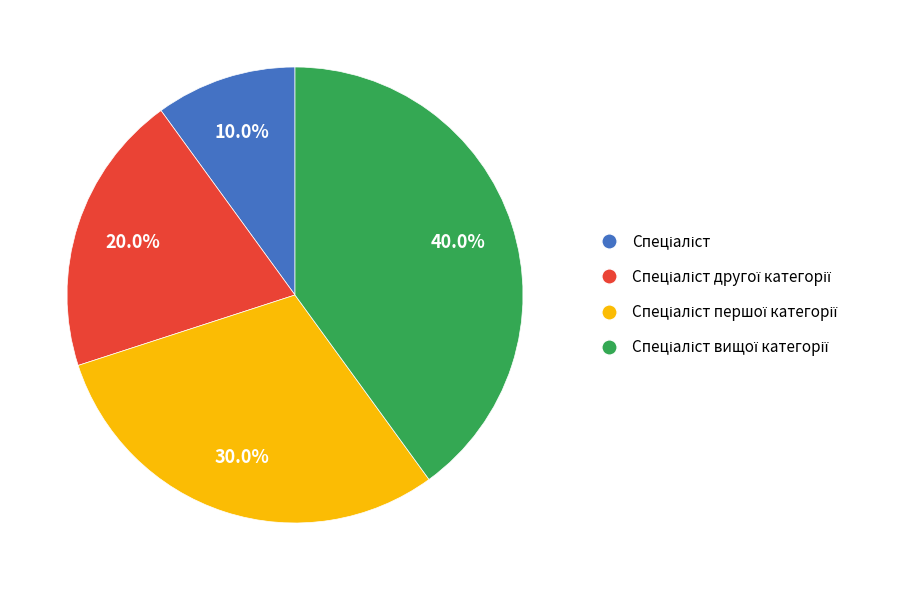

Does any single category account for the majority?

No